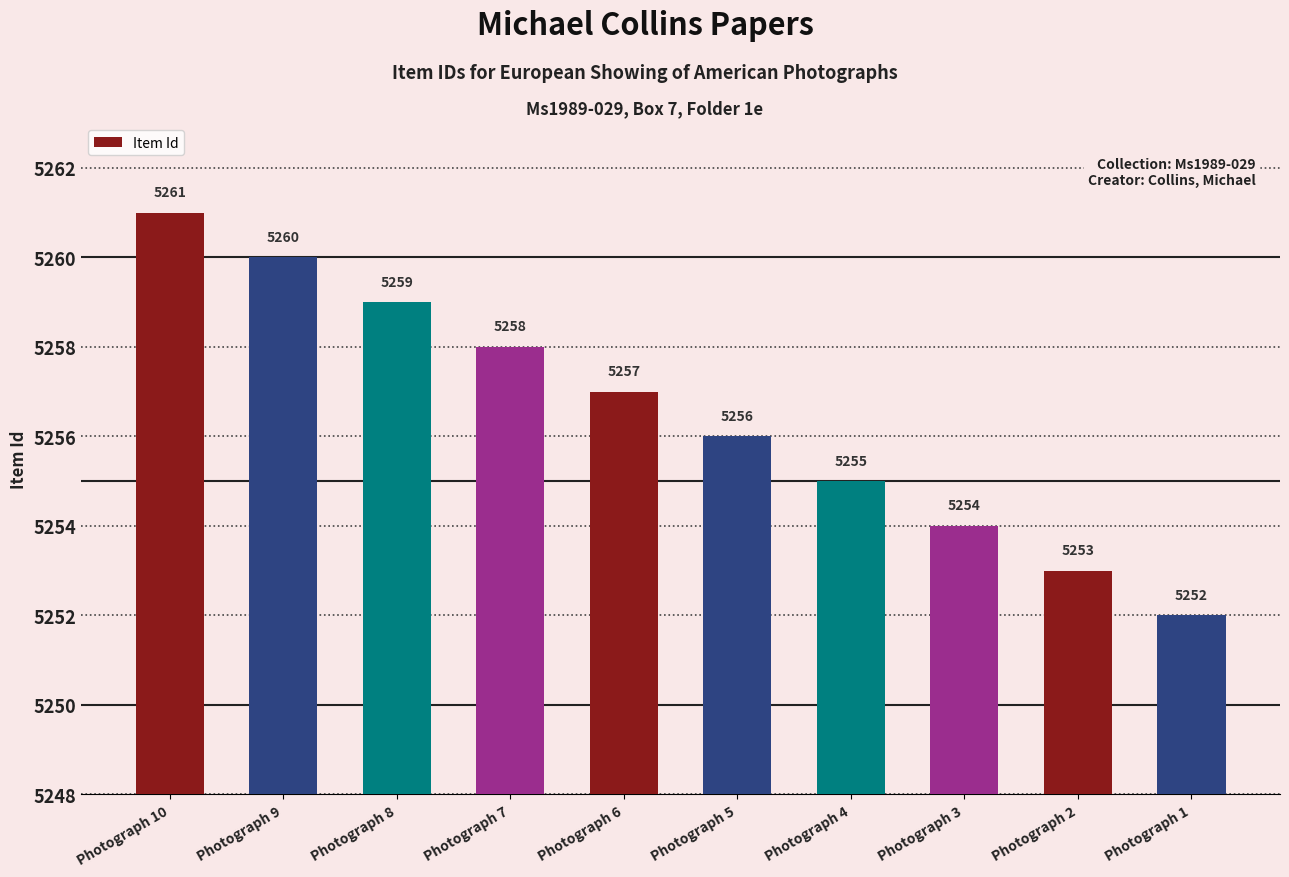

What is the difference between the second highest and minimum values?

8